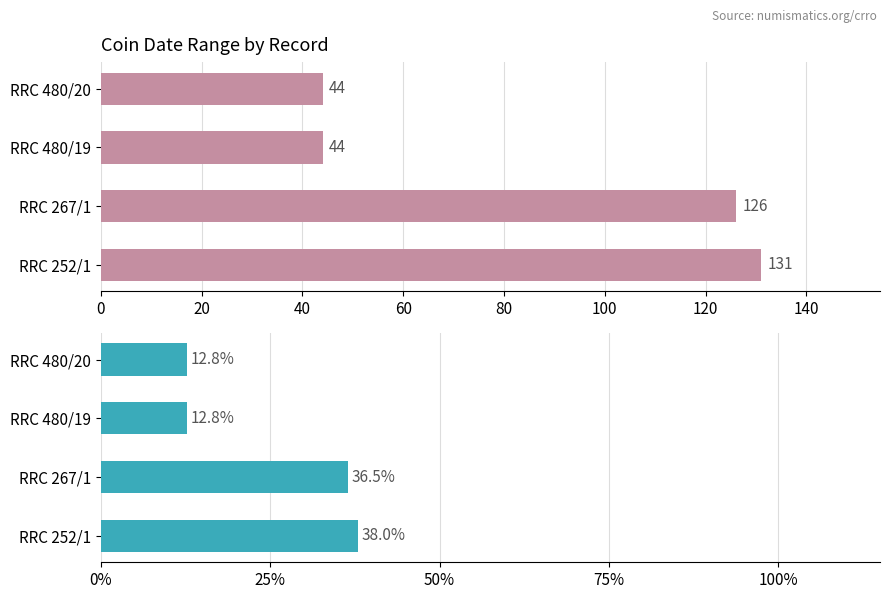

True or false: To Date has a value of 38.0 at RRC 252/1.

True